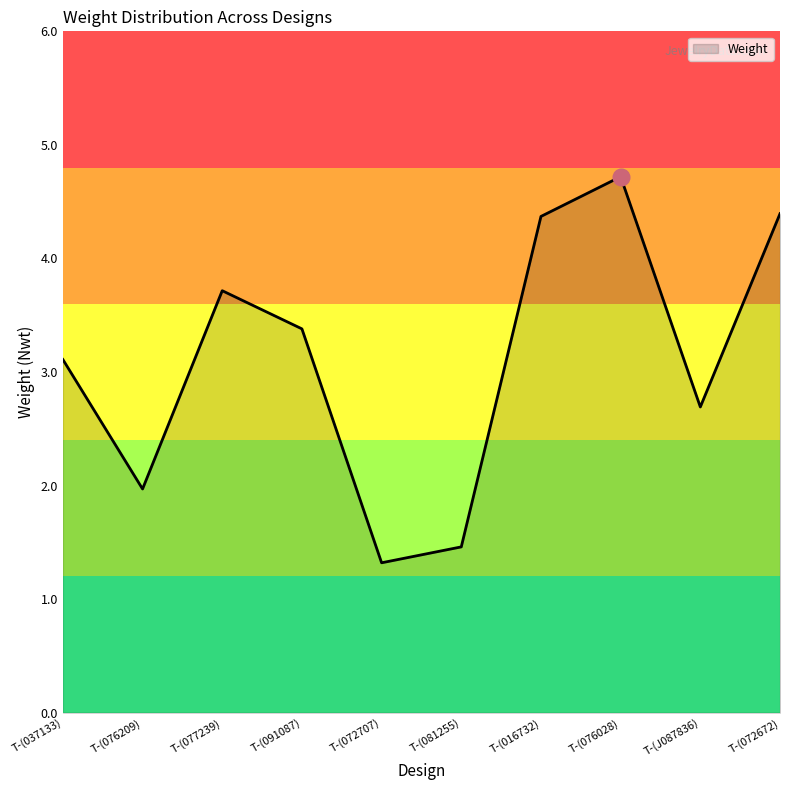

What position from the left is T-(016732)?

7